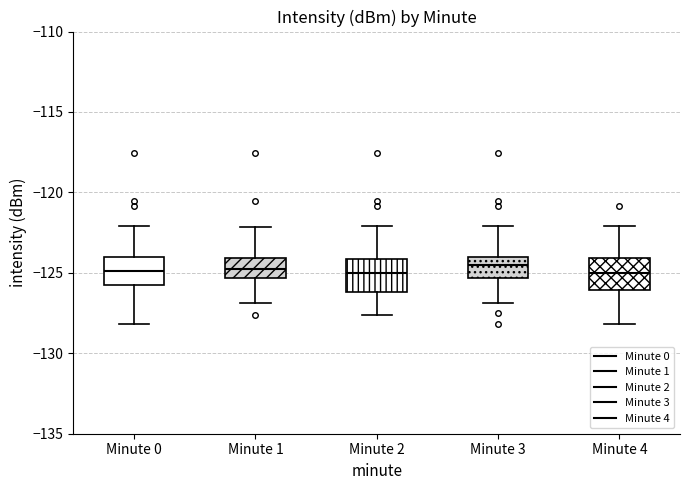

Where does the median line of the box for Minute 2 sit on the y-axis? The values are not printed on the chart, so give them approximately, as read against the axis.

-125.0